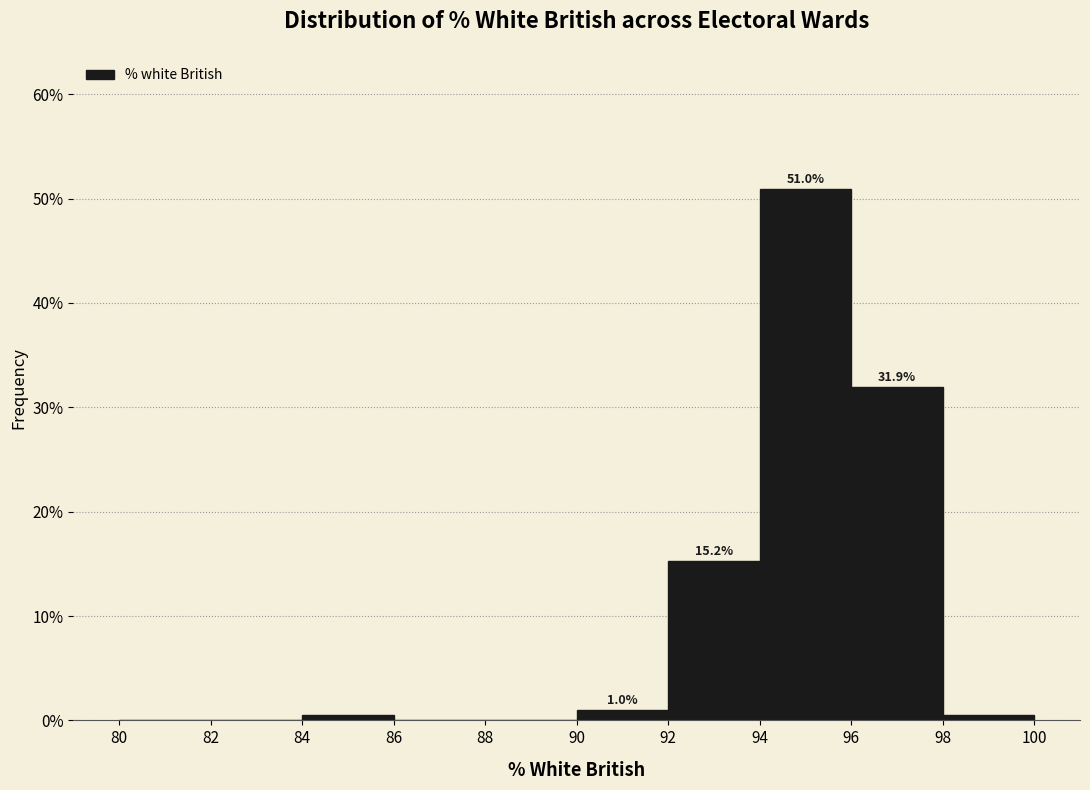

Over which range of the x-axis is the bar tallest?

94 to 96